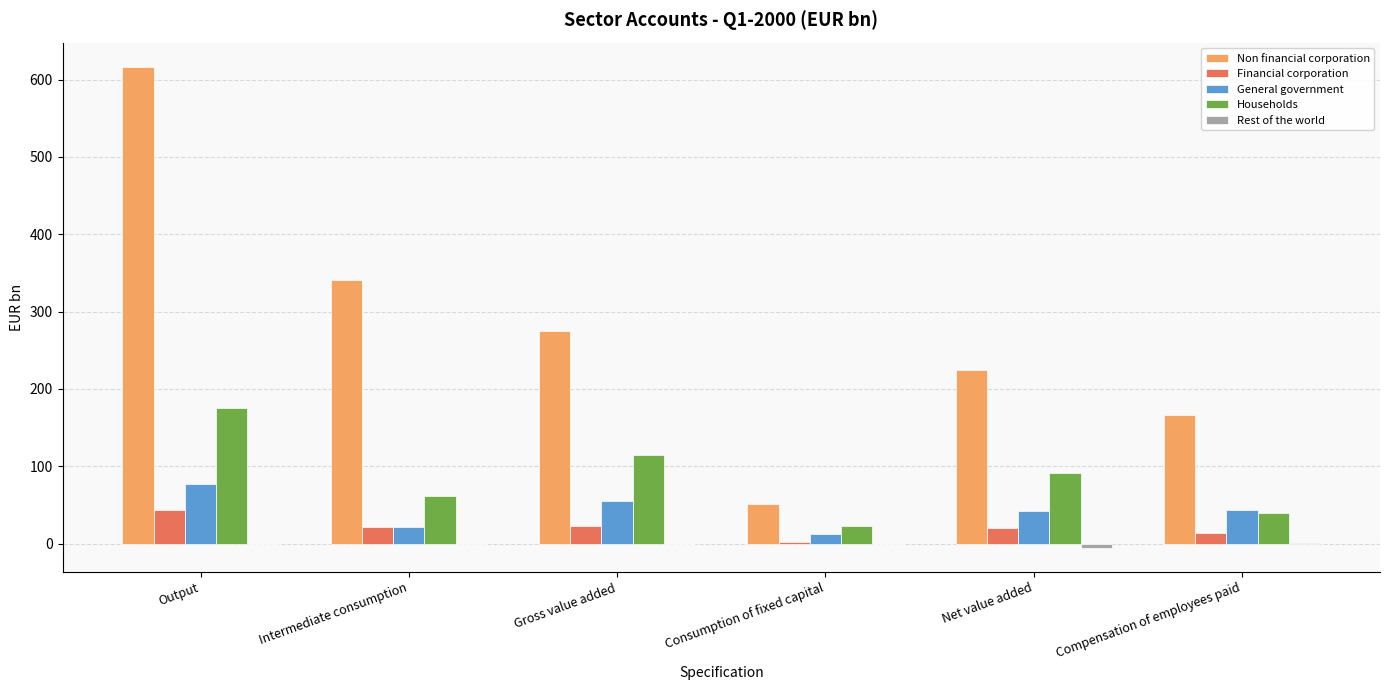

Is the value of Non financial corporation at Gross value added greater than the value of General government at Gross value added?

Yes